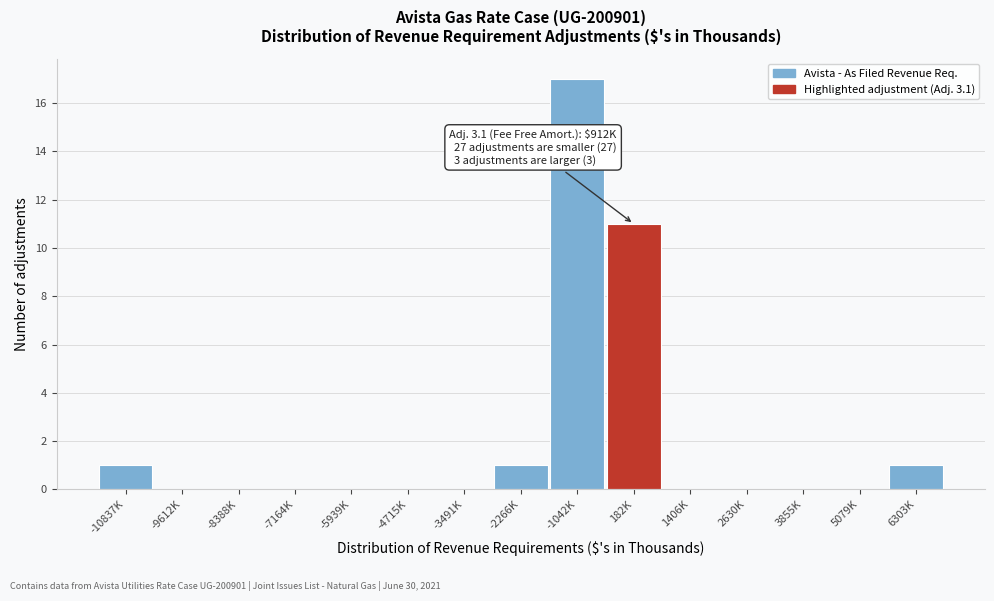

Reading left to right, list all the values displayed in this chart.

-10837K=1	-9612K=0	-8388K=0	-7164K=0	-5939K=0	-4715K=0	-3491K=0	-2266K=1	-1042K=17	182K=11	1406K=0	2630K=0	3855K=0	5079K=0	6303K=1